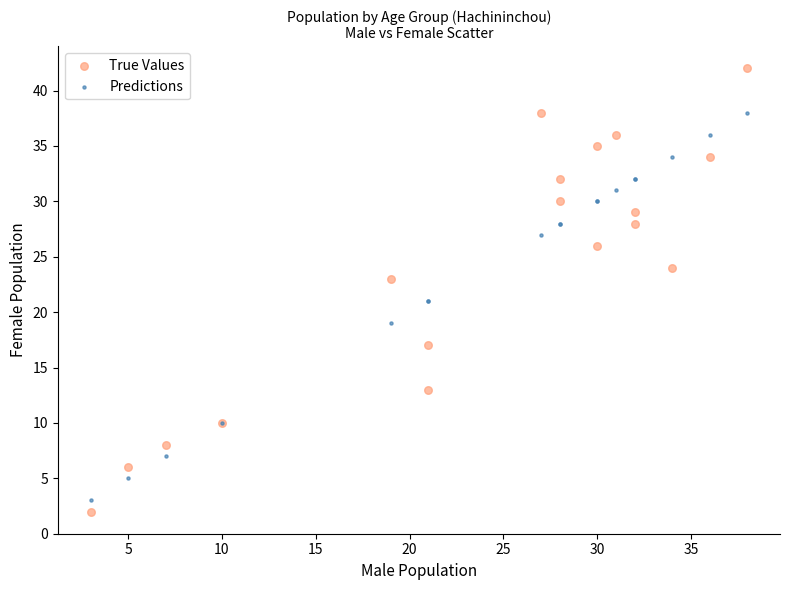

What are all the series names shown in the legend?

True Values, Predictions